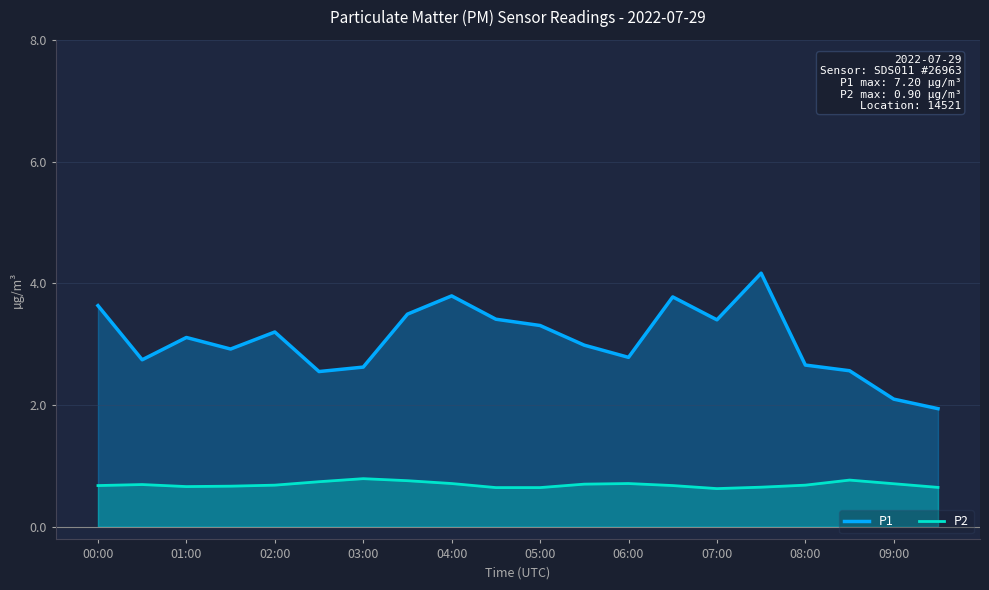

True or false: P1 has a value of 1.7 at 07:00.

False